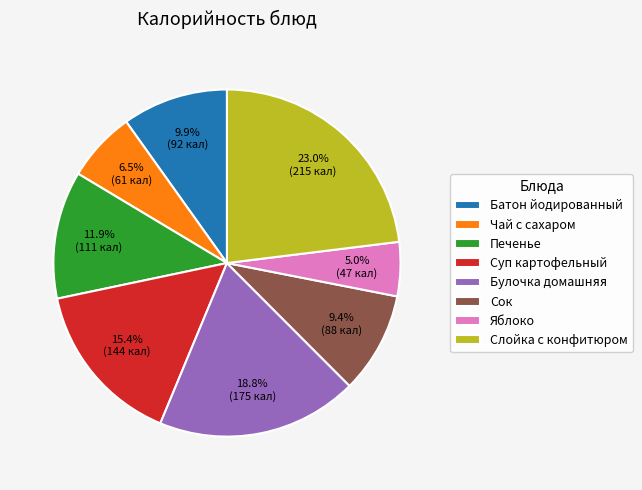

To the nearest percent, what is the difference between the Батон йодированный and Яблоко slice percentages?

5%